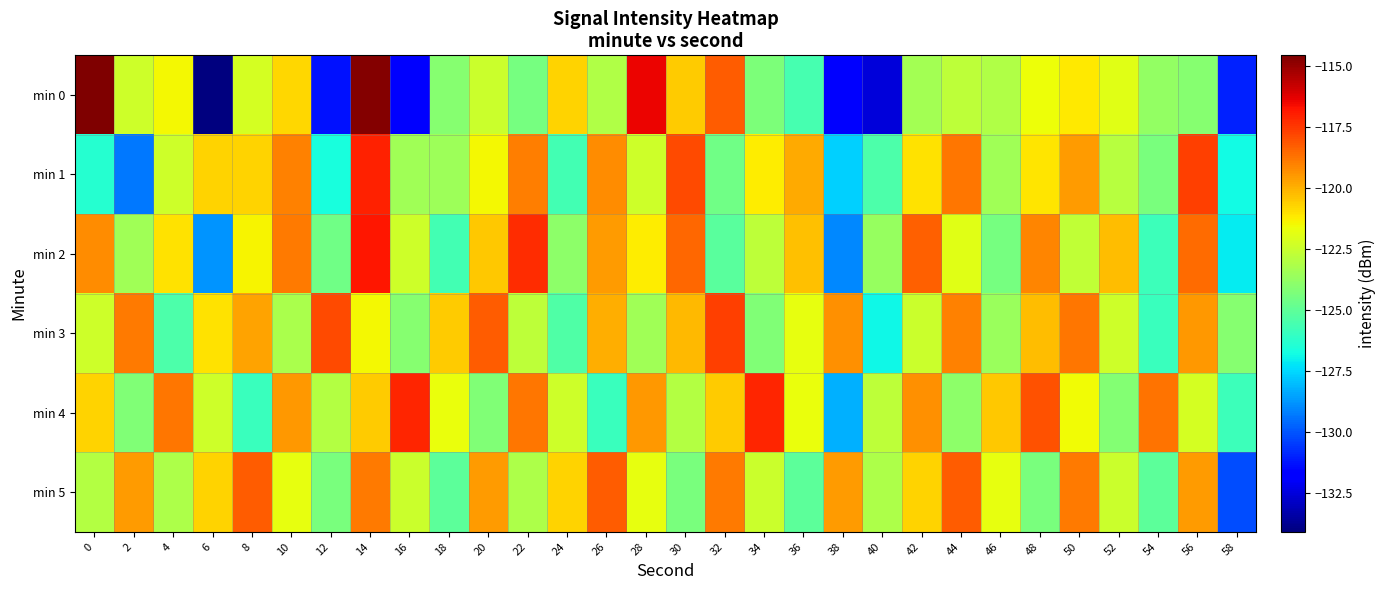

Which series has the widest spread of values?

min 0